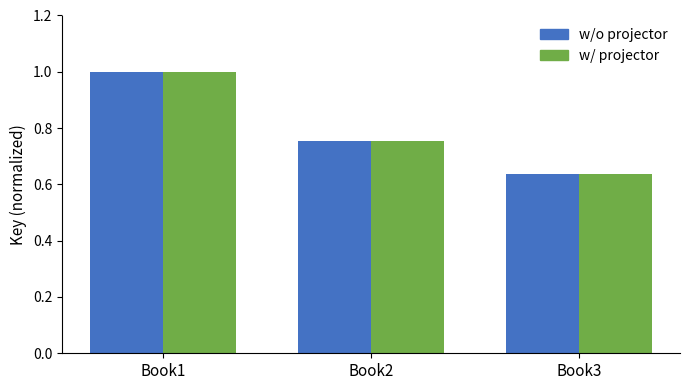

Which category has the lowest value in the w/ projector series?

Book3